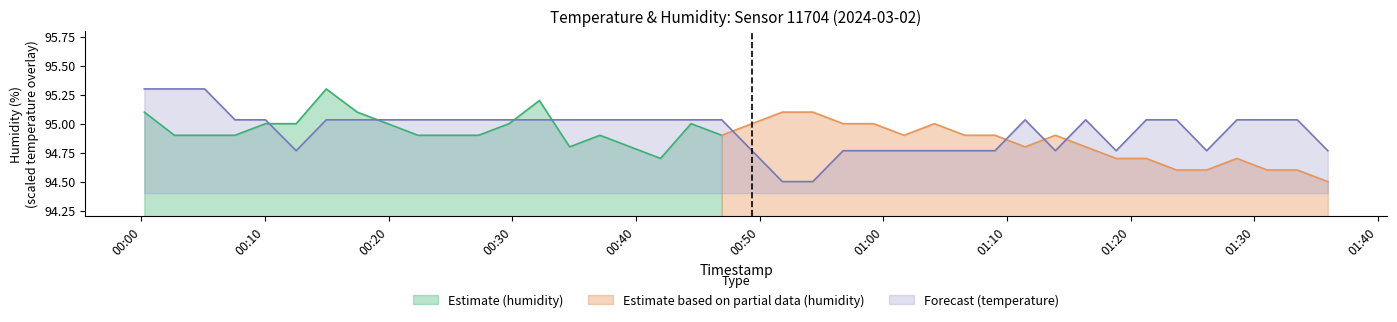

What is the lowest value of the Forecast (temperature) series?

94.5